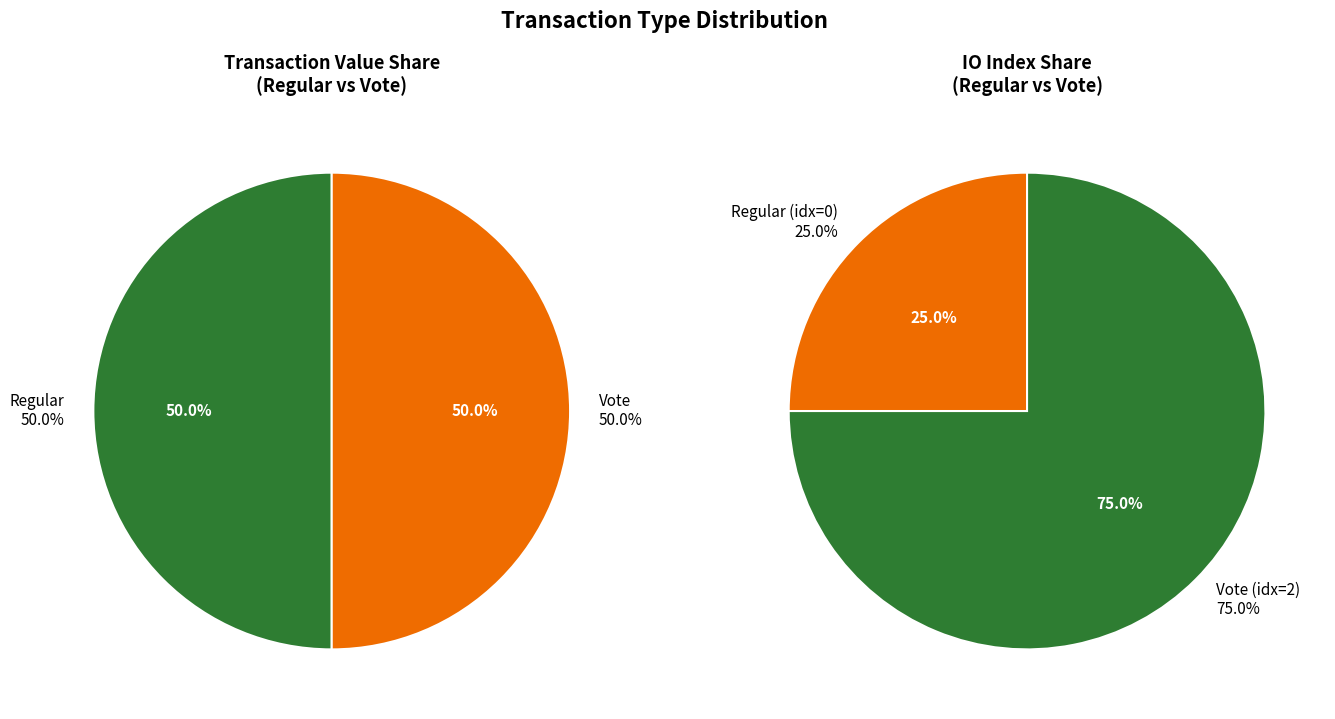

Is there any slice that represents more than half of the pie?

Yes